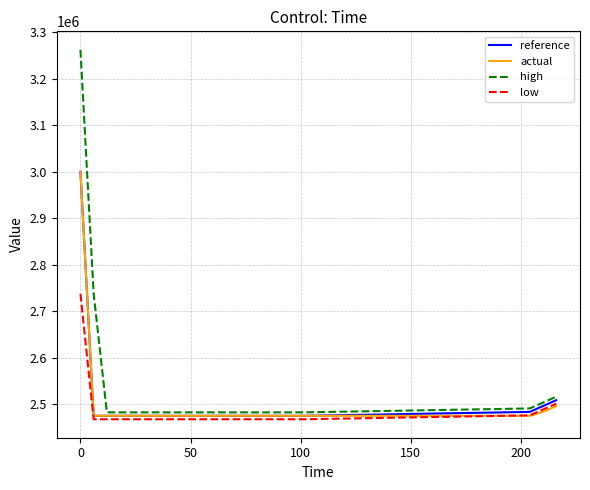

True or false: high and low intersect in this chart.

False